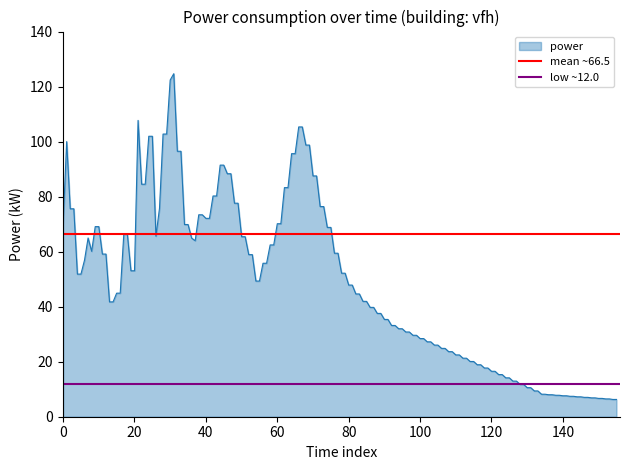

What is the approximate value of low ~12.0 at 0?

12.0